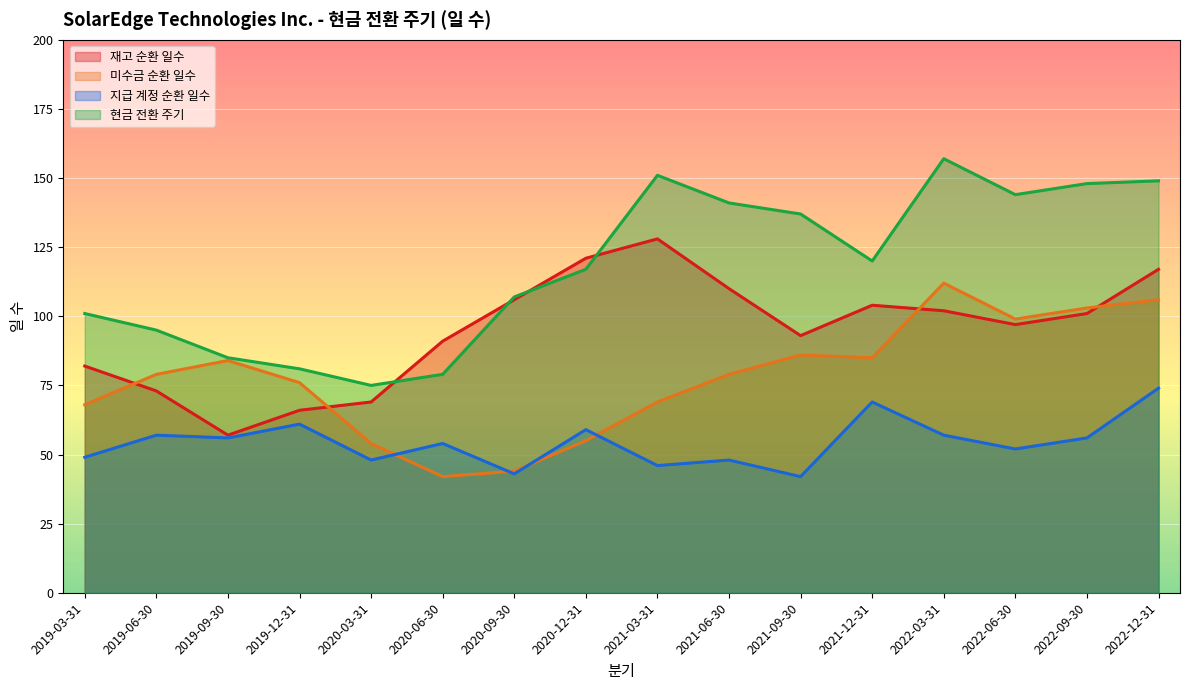

Which series has the largest range (max minus min)?

현금 전환 주기